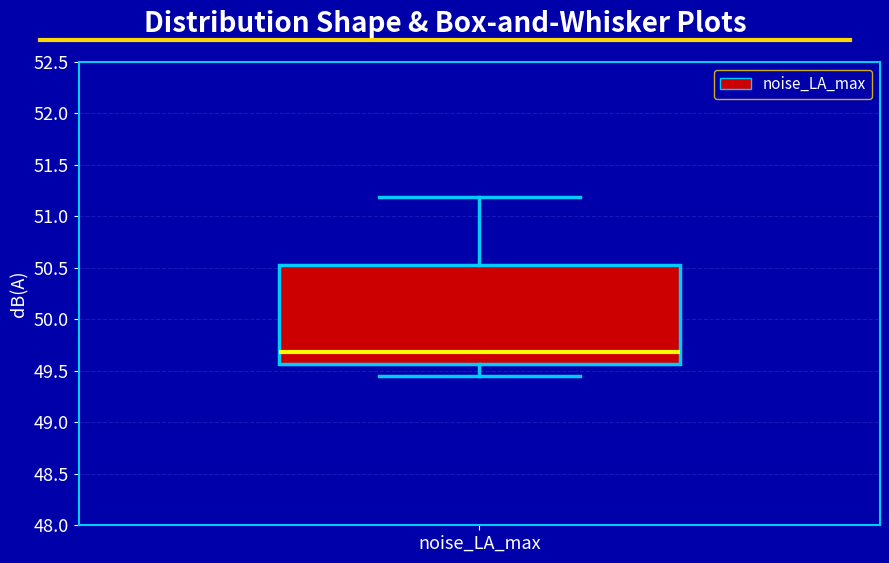

Transcribe this box plot: give where the median line is, the range the box spans, and where the two whiskers end, as read against the y-axis. The values are not printed on the chart, so give them approximately, as read against the axis.

median 49.70, box 49.55 to 50.55, whiskers 49.45 to 51.20